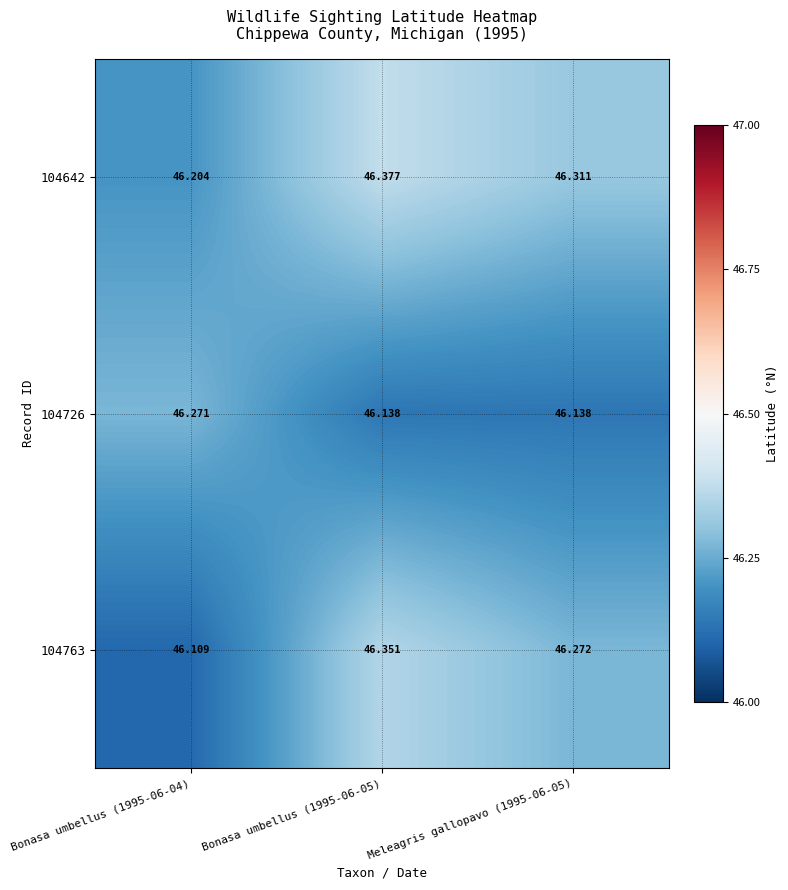

Is the value of 104763 at Bonasa umbellus (1995-06-05) greater than the value of 104726 at Bonasa umbellus (1995-06-05)?

Yes